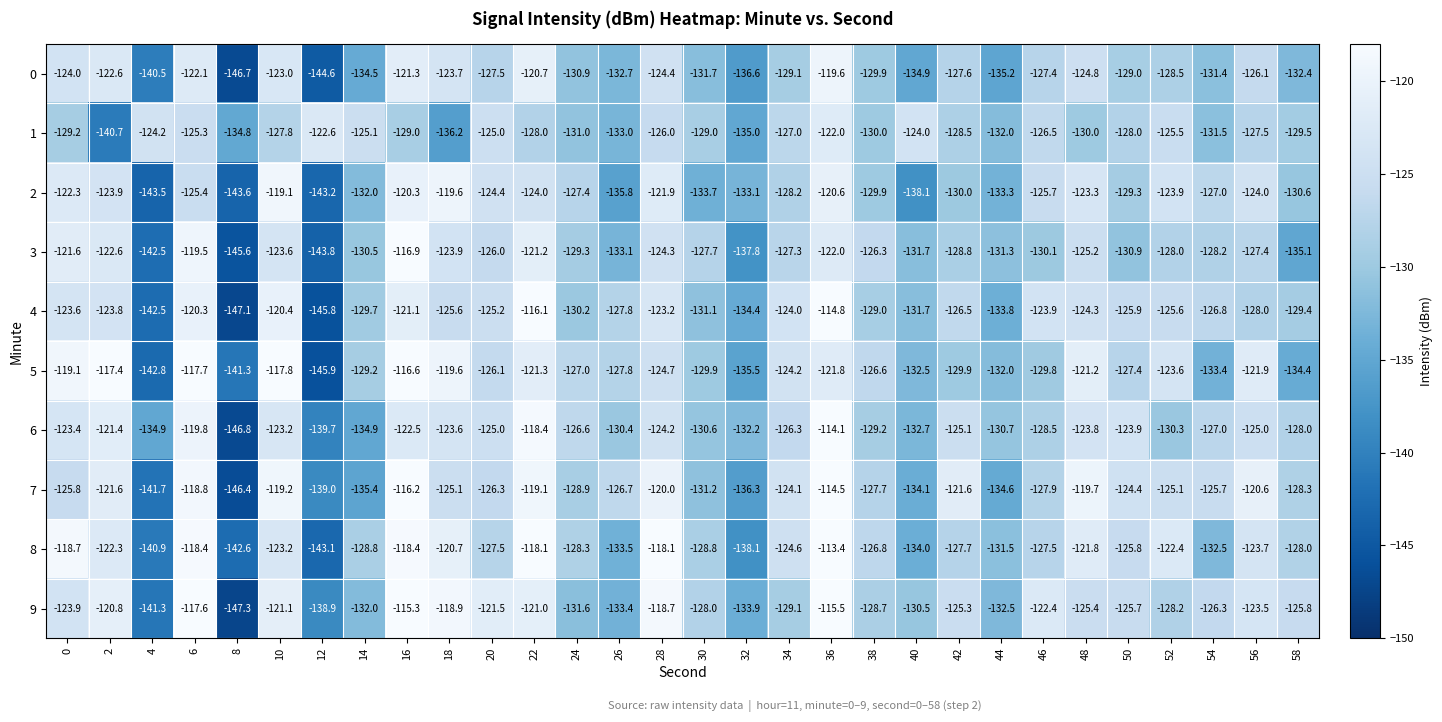

What is the sum of the 1 values at 38 and 44?

-262.0